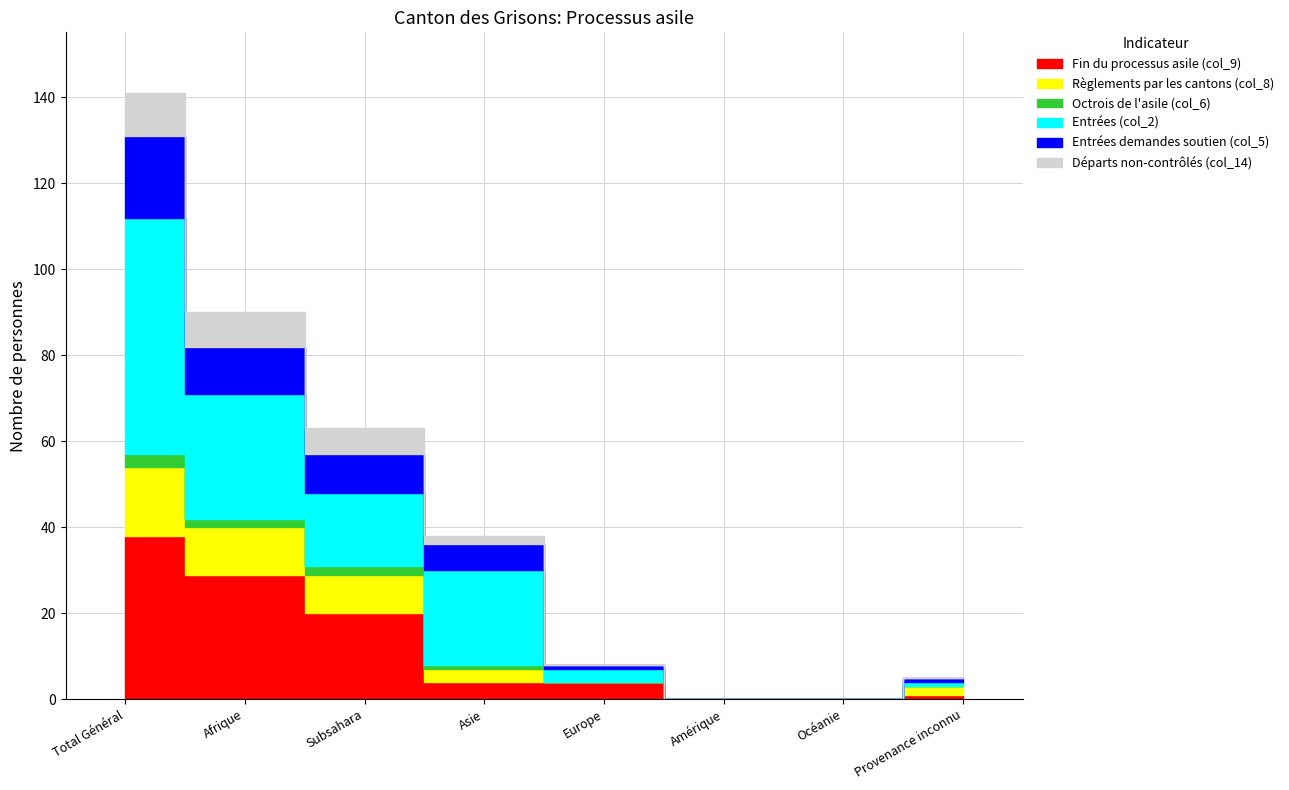

What is the sum of the Octrois de l'asile (col_6) values at Asie and Amérique?

1